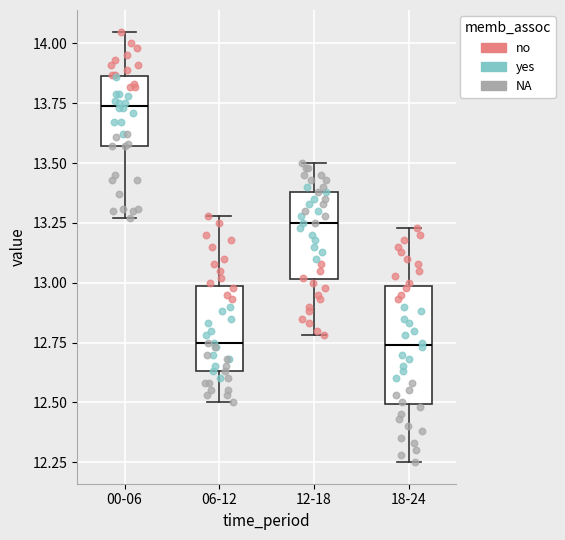

Which box has the highest median line?

00-06